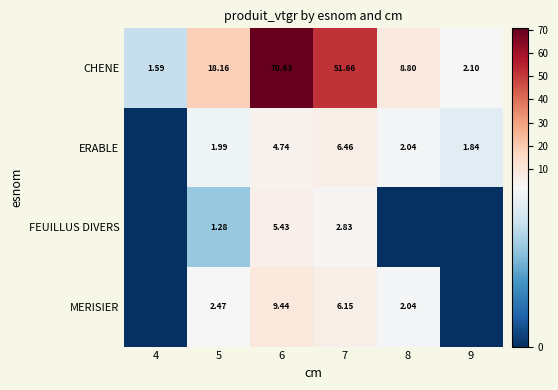

Is the value of FEUILLUS DIVERS at 5 greater than the value of CHENE at 8?

No